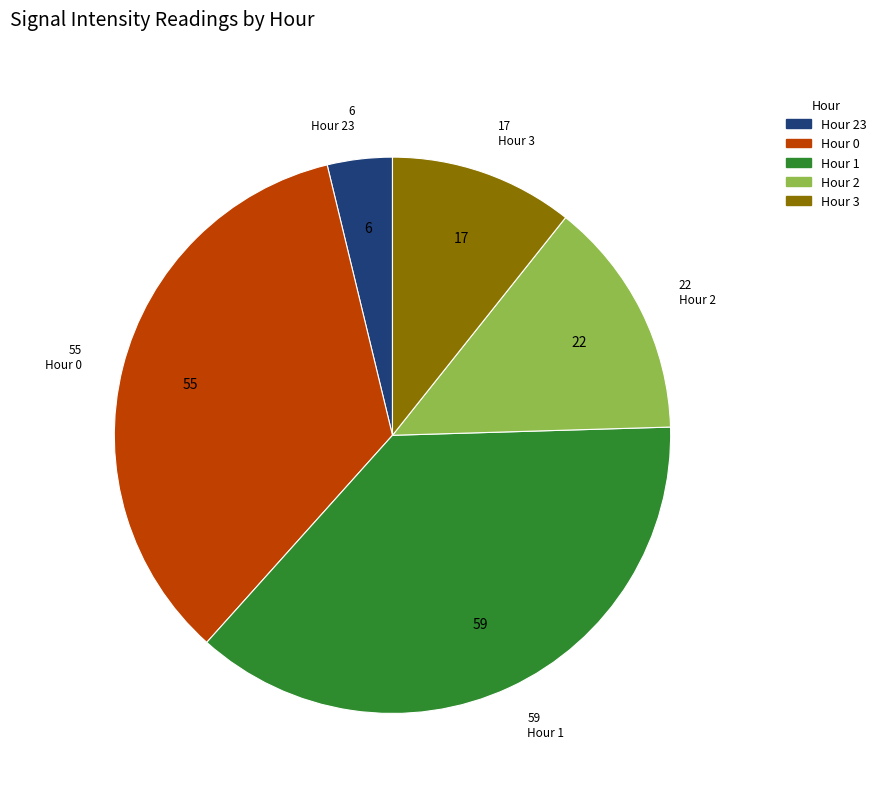

Do Hour 2 and Hour 0 together represent more than half of the pie?

No